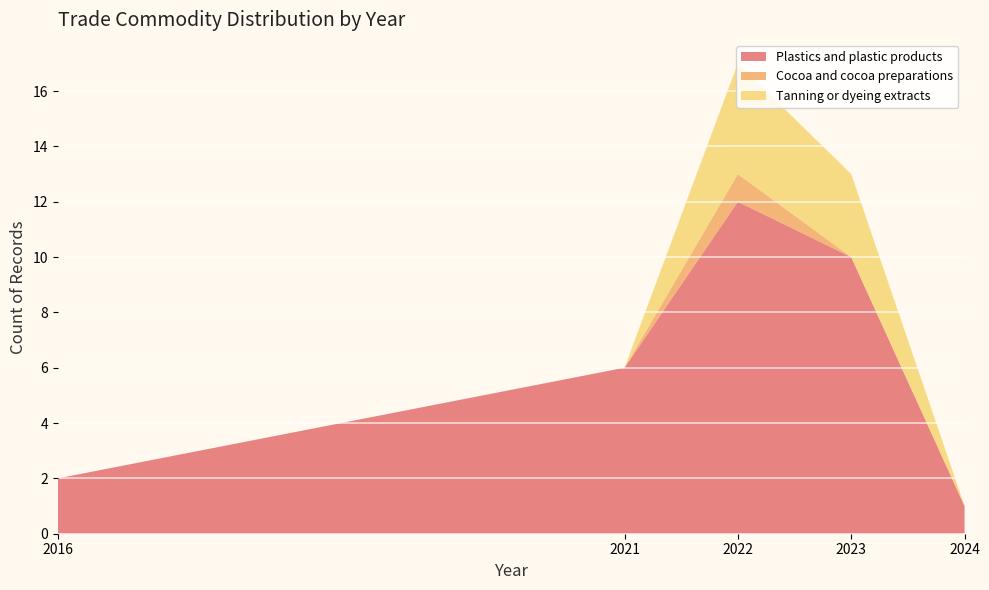

Reading left to right, transcribe the values for Plastics and plastic products.

2	6	12	10	1